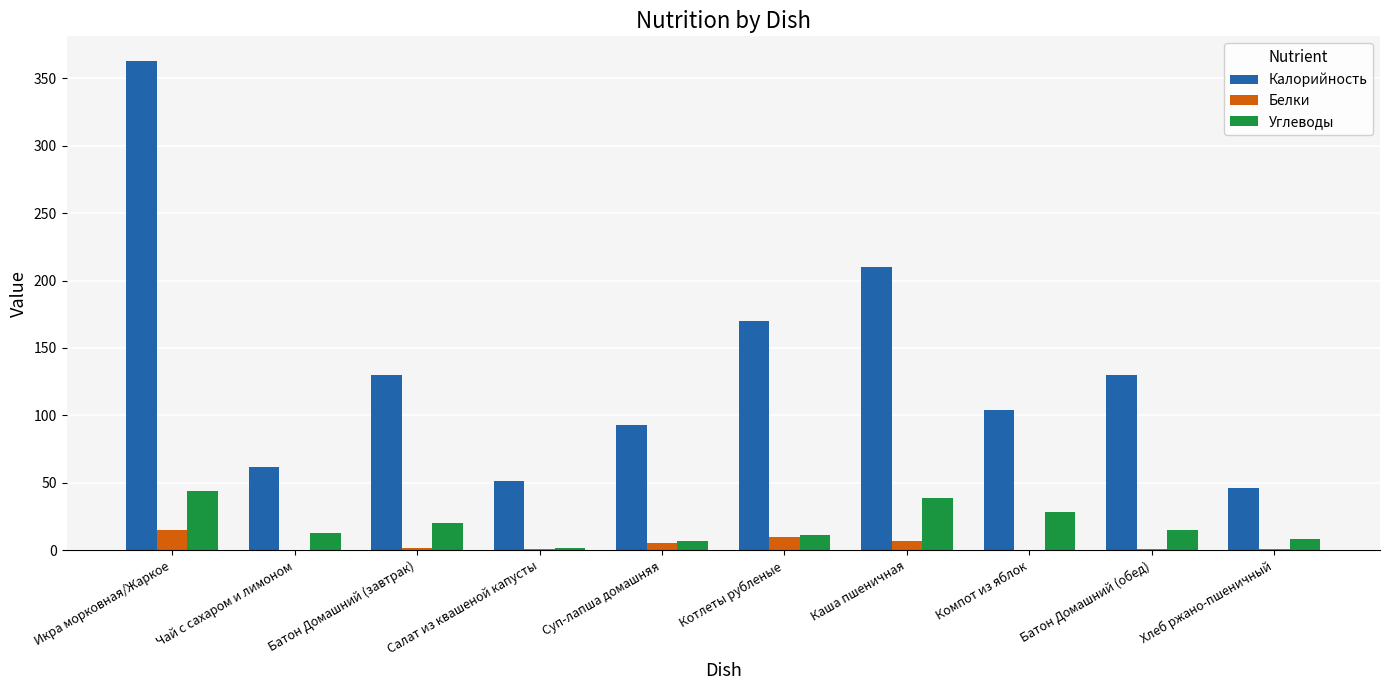

Between Икра морковная/Жаркое and Чай с сахаром и лимоном, which series saw the biggest shift?

Калорийность